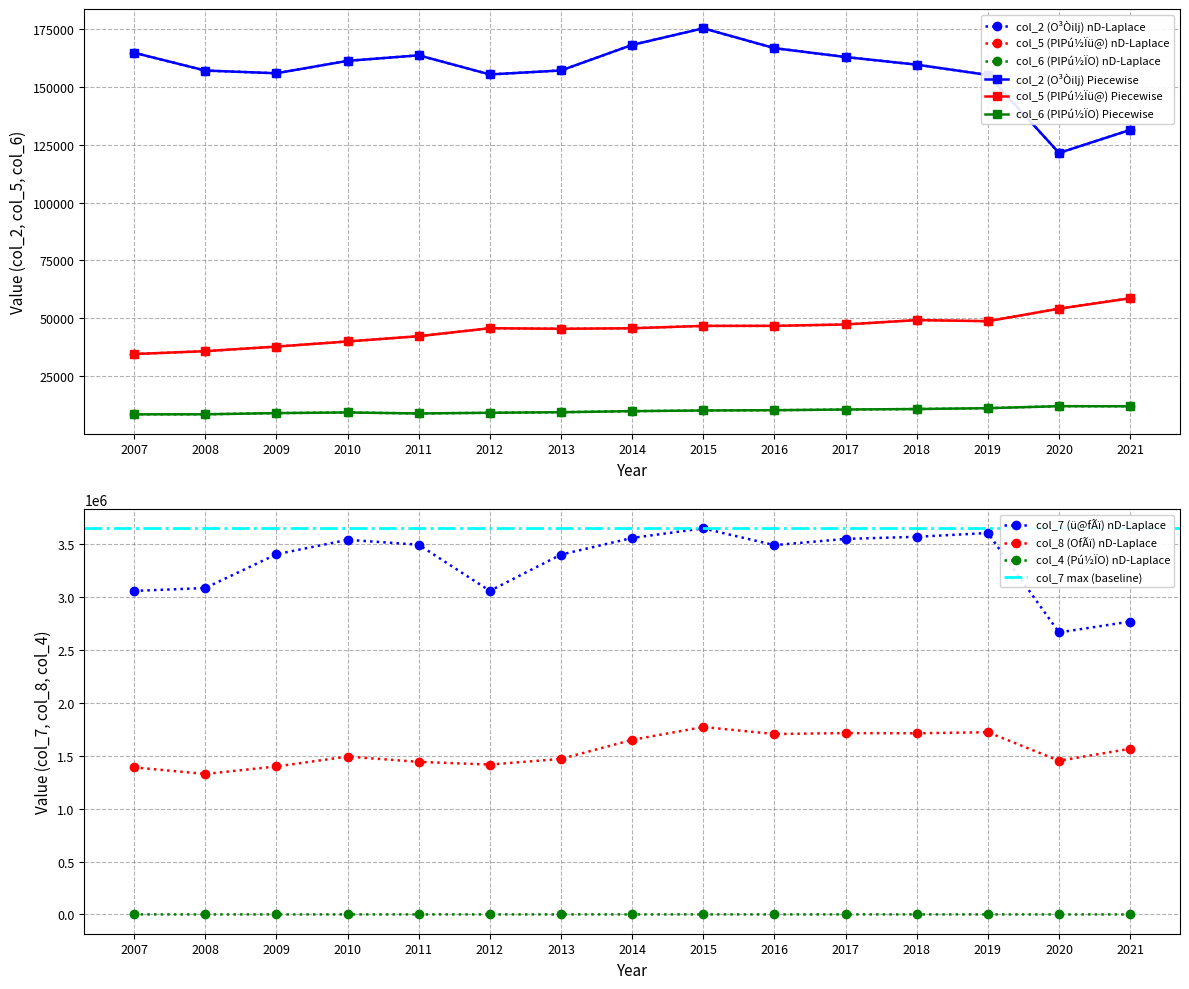

What is the spread (max minus min) of values at 2014?

3559259